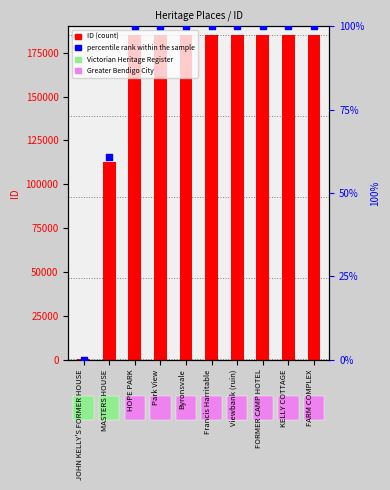

Is the value of percentile rank within the sample at KELLY COTTAGE greater than the value of ID at HOPE PARK?

No